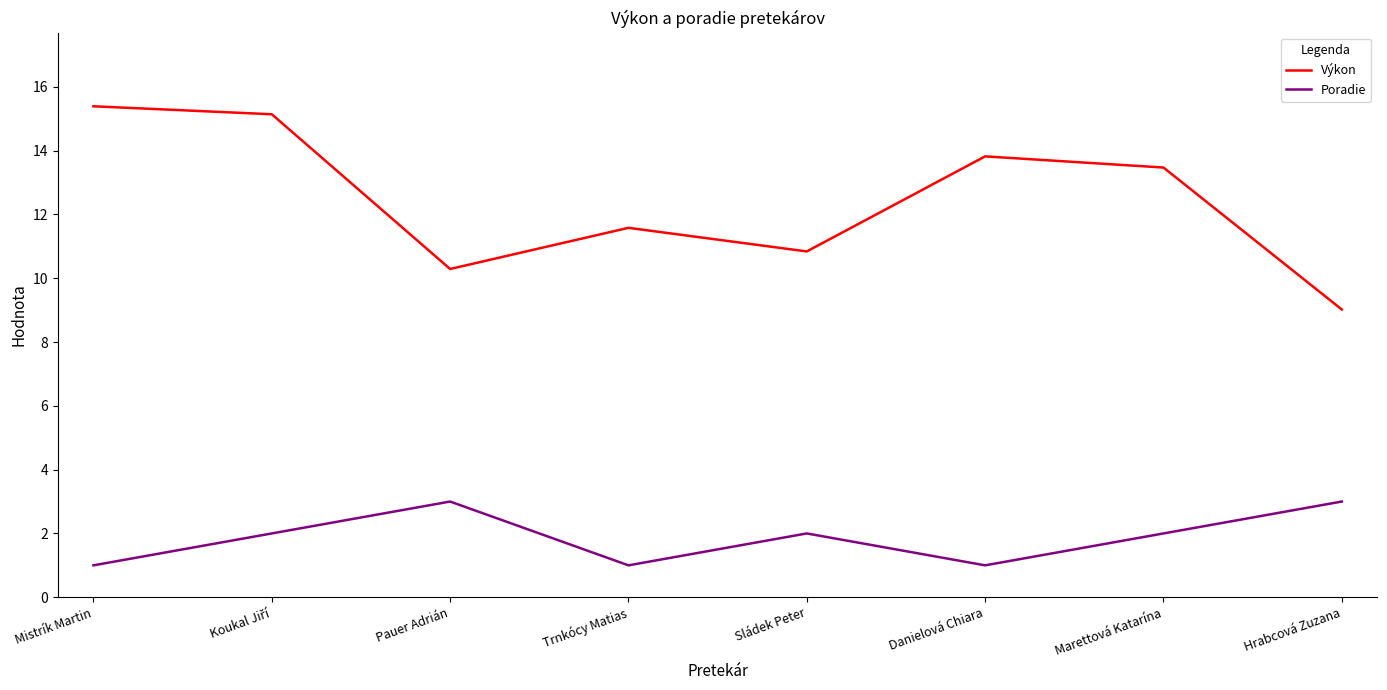

True or false: Výkon and Poradie intersect in this chart.

False